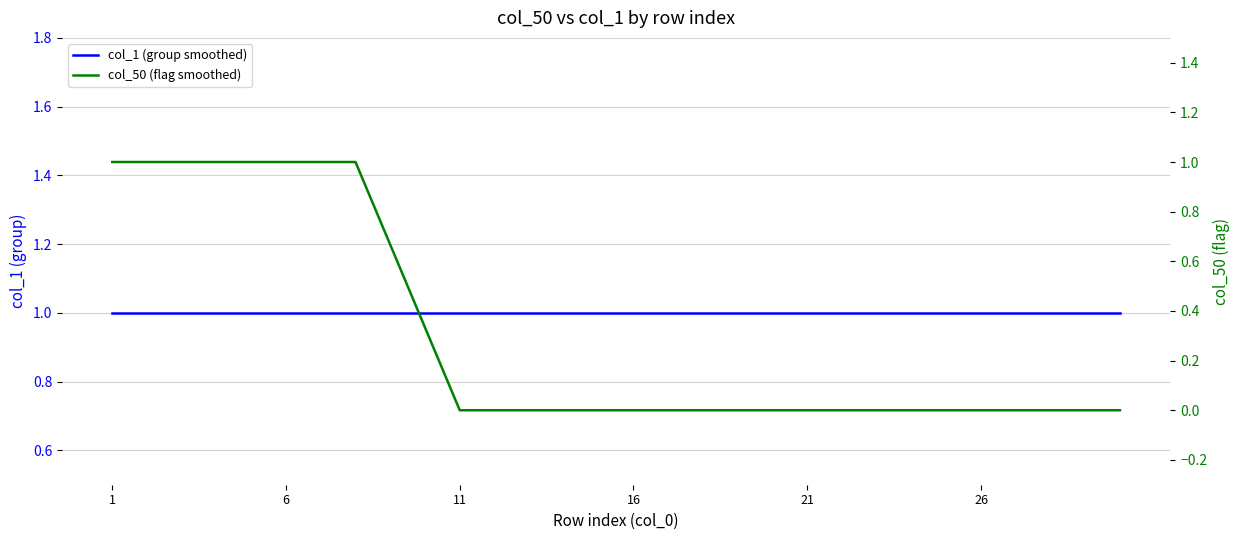

What are all the series names shown in the legend?

col_1 (group smoothed), col_50 (flag smoothed)